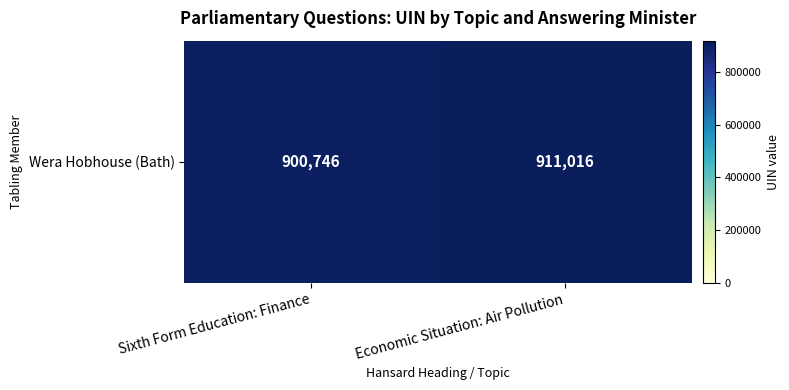

What is the average value?

905881